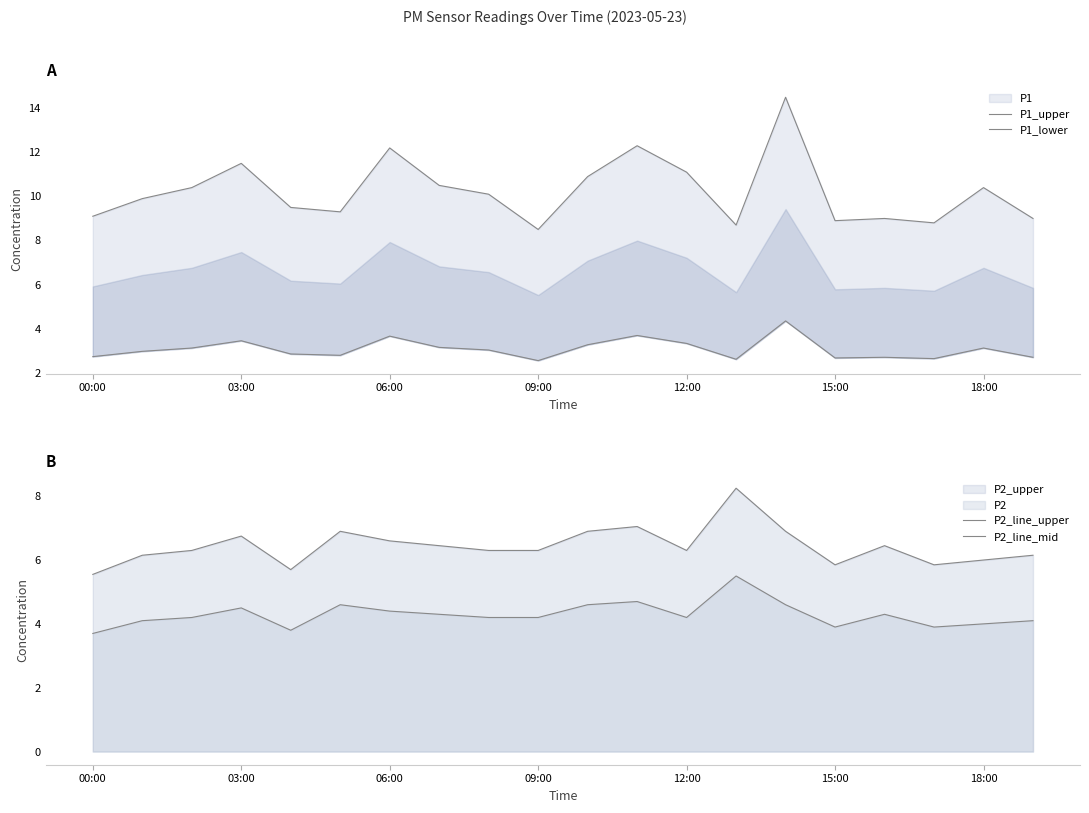

True or false: P2_line_upper and P2_line_mid cross at least once.

False